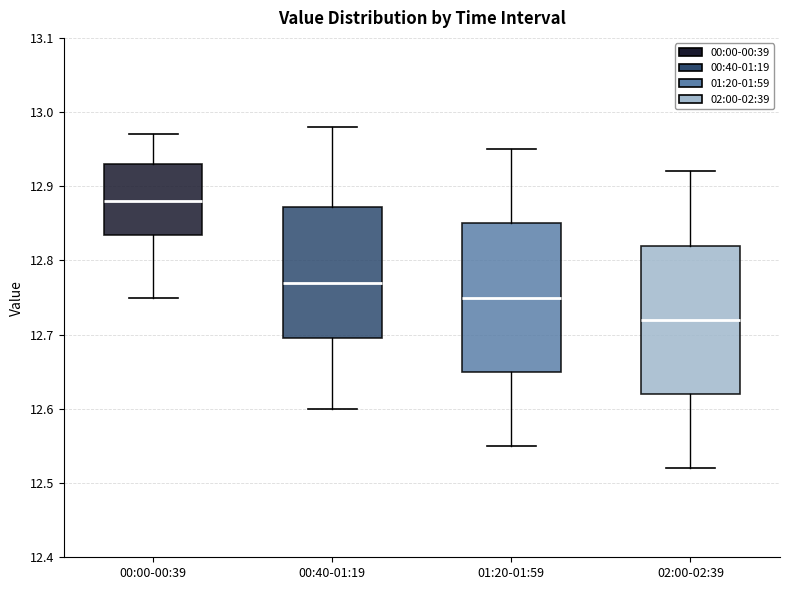

Where is the lower edge of the box for 02:00-02:39 on the y-axis? The values are not printed on the chart, so give them approximately, as read against the axis.

12.62